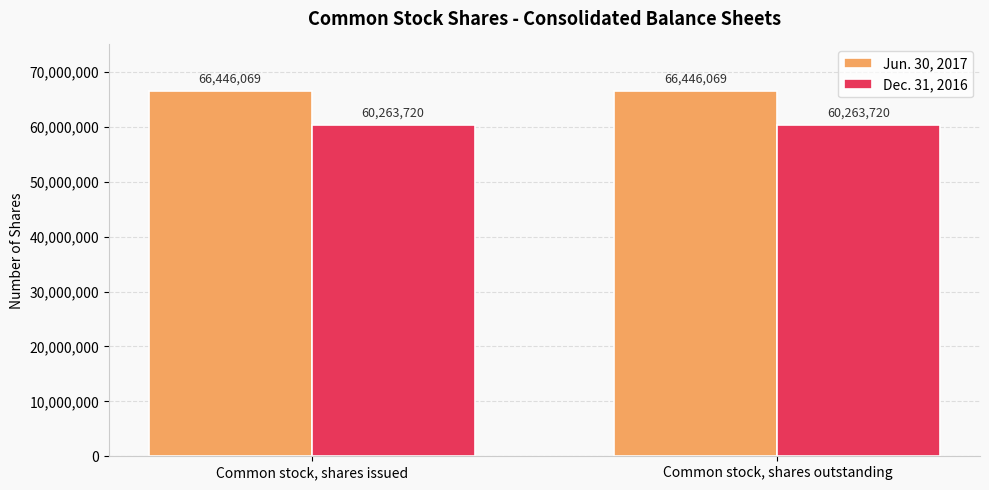

What is the sum of the Jun. 30, 2017 values at Common stock, shares issued and Common stock, shares outstanding?

132892138